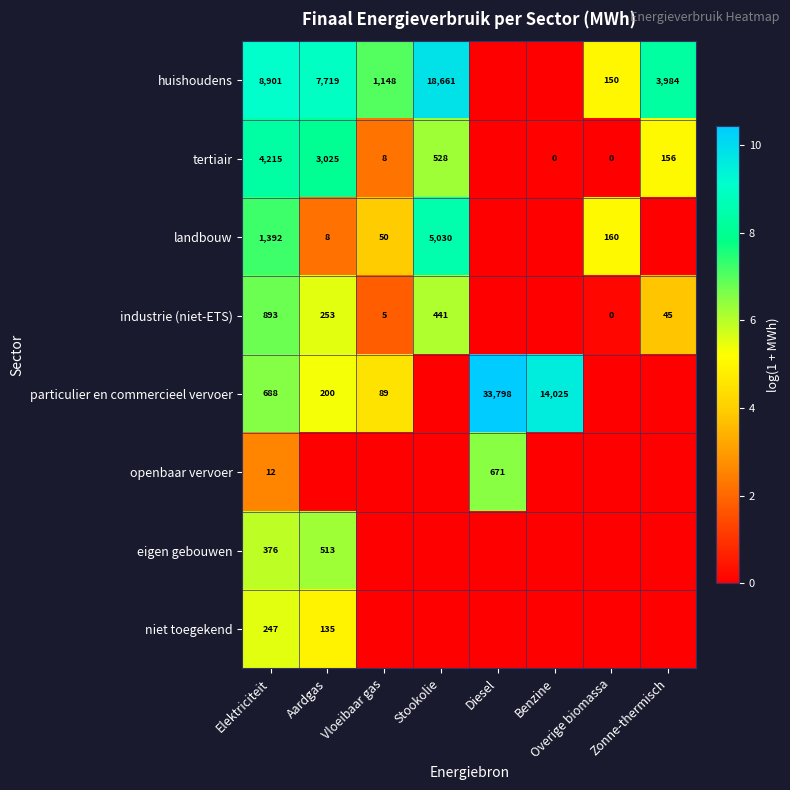

True or false: huishoudens has a value of 150 at Overige biomassa.

True